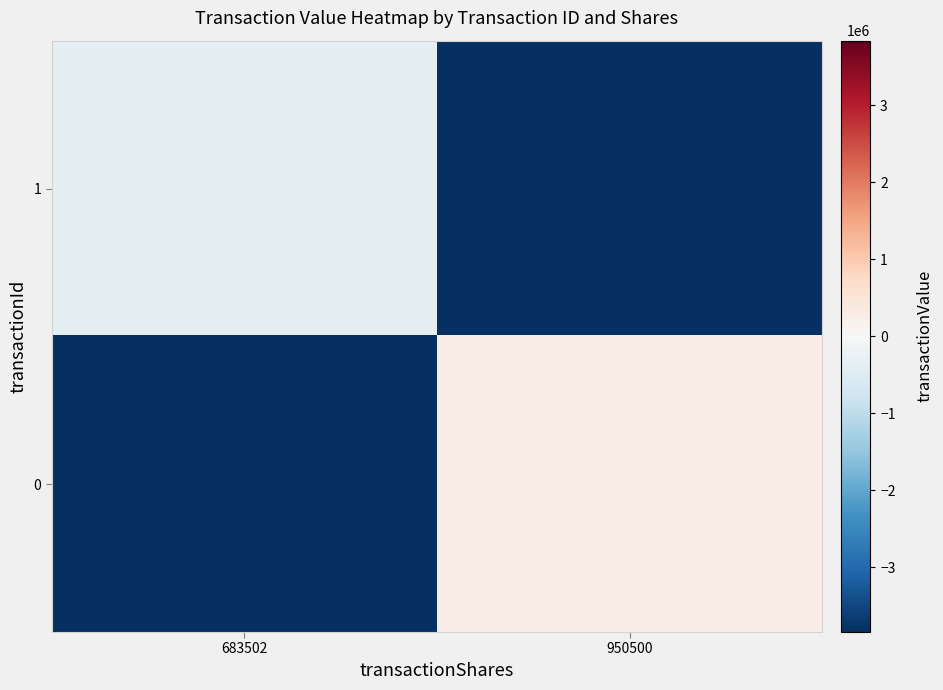

What is the sum of the row_0 values at 950500 and 683502?

-4394584.6